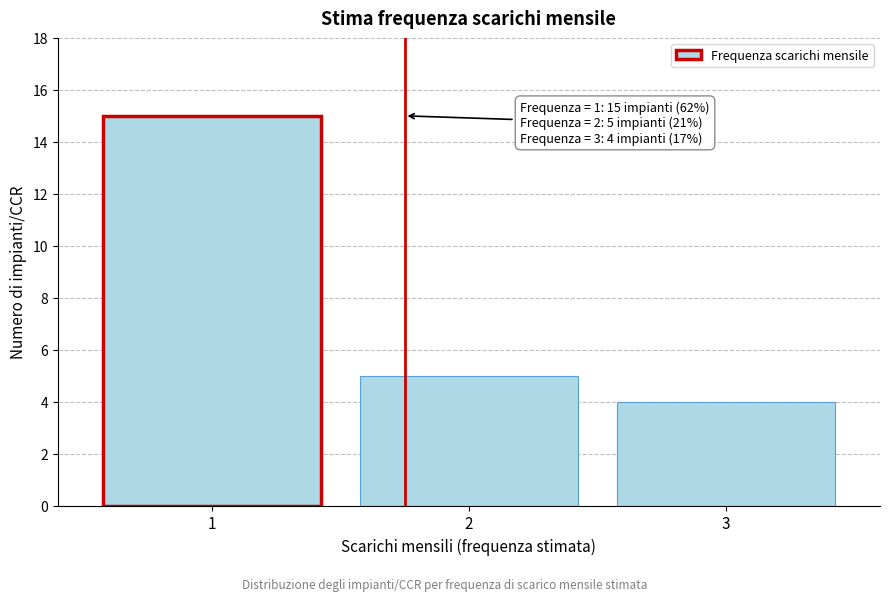

Reading left to right, list all the values displayed in this chart.

15	5	4